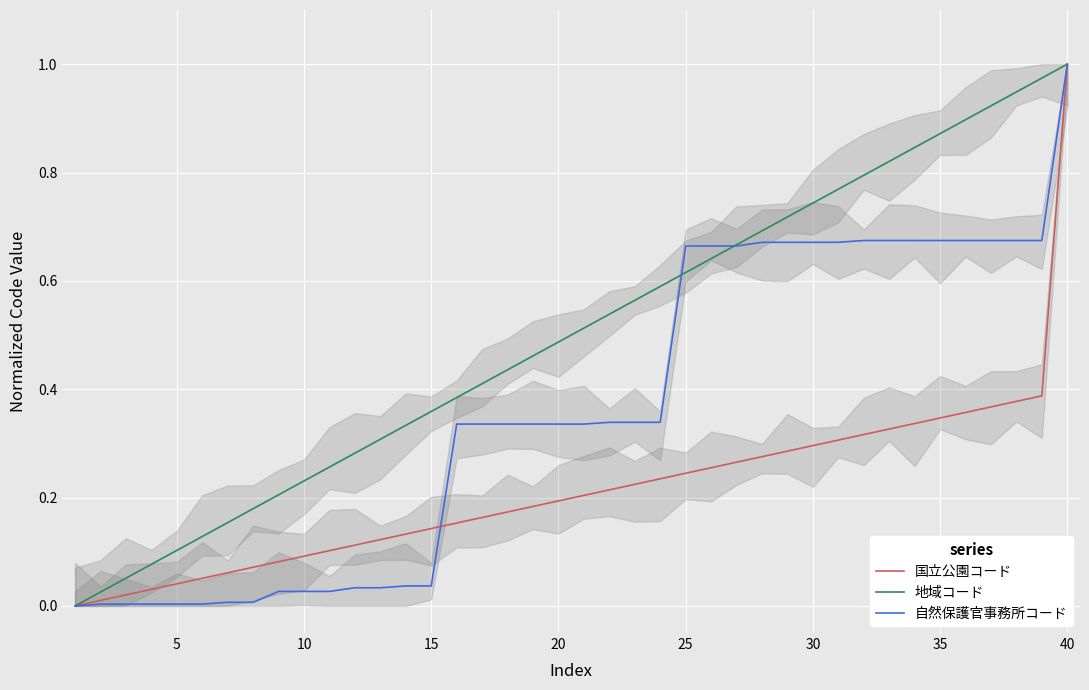

True or false: 自然保護官事務所コード has more than 2 interior local peaks.

False